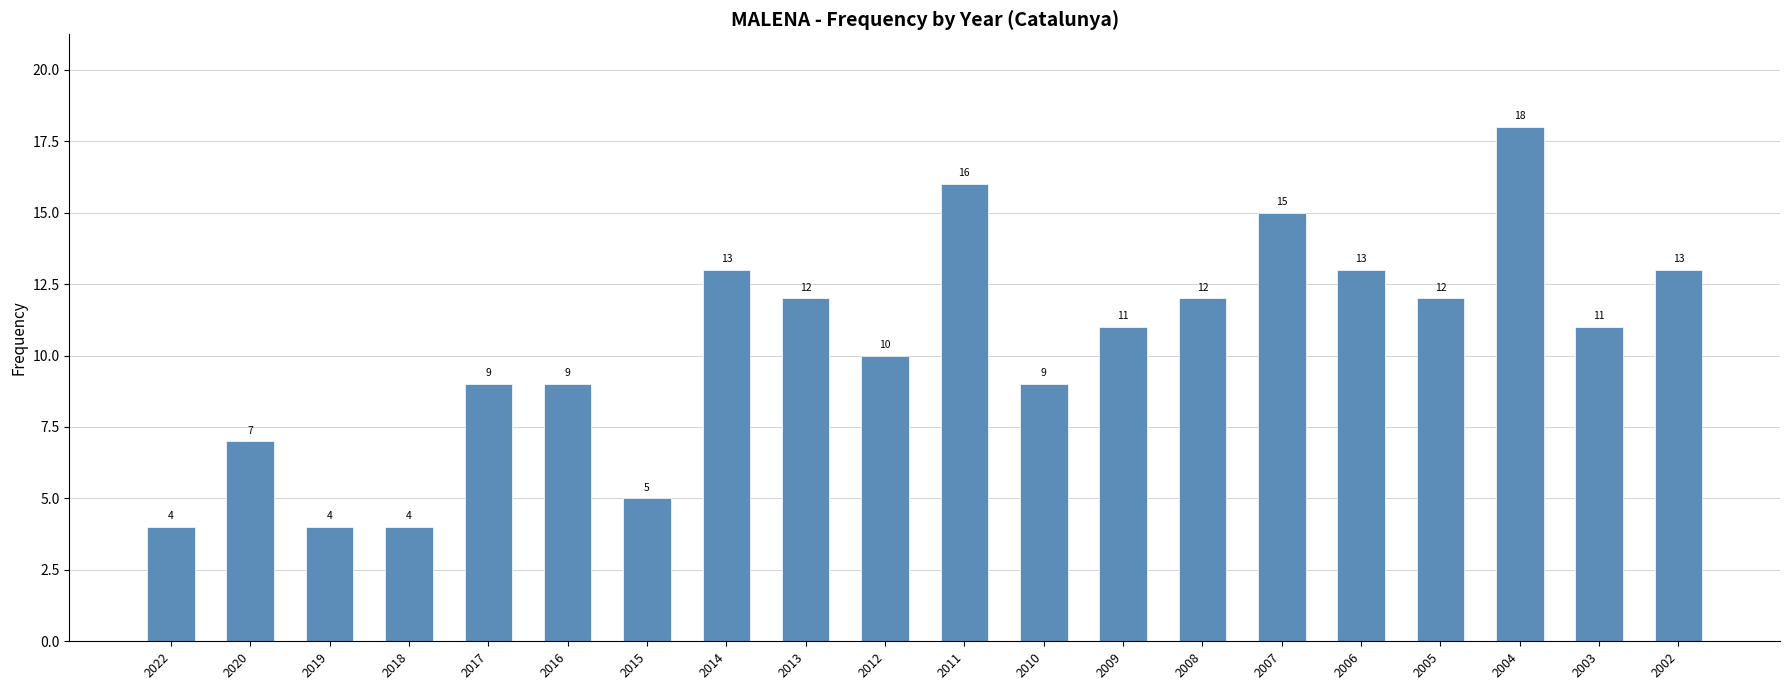

At which label does the data first exceed 11?

2014